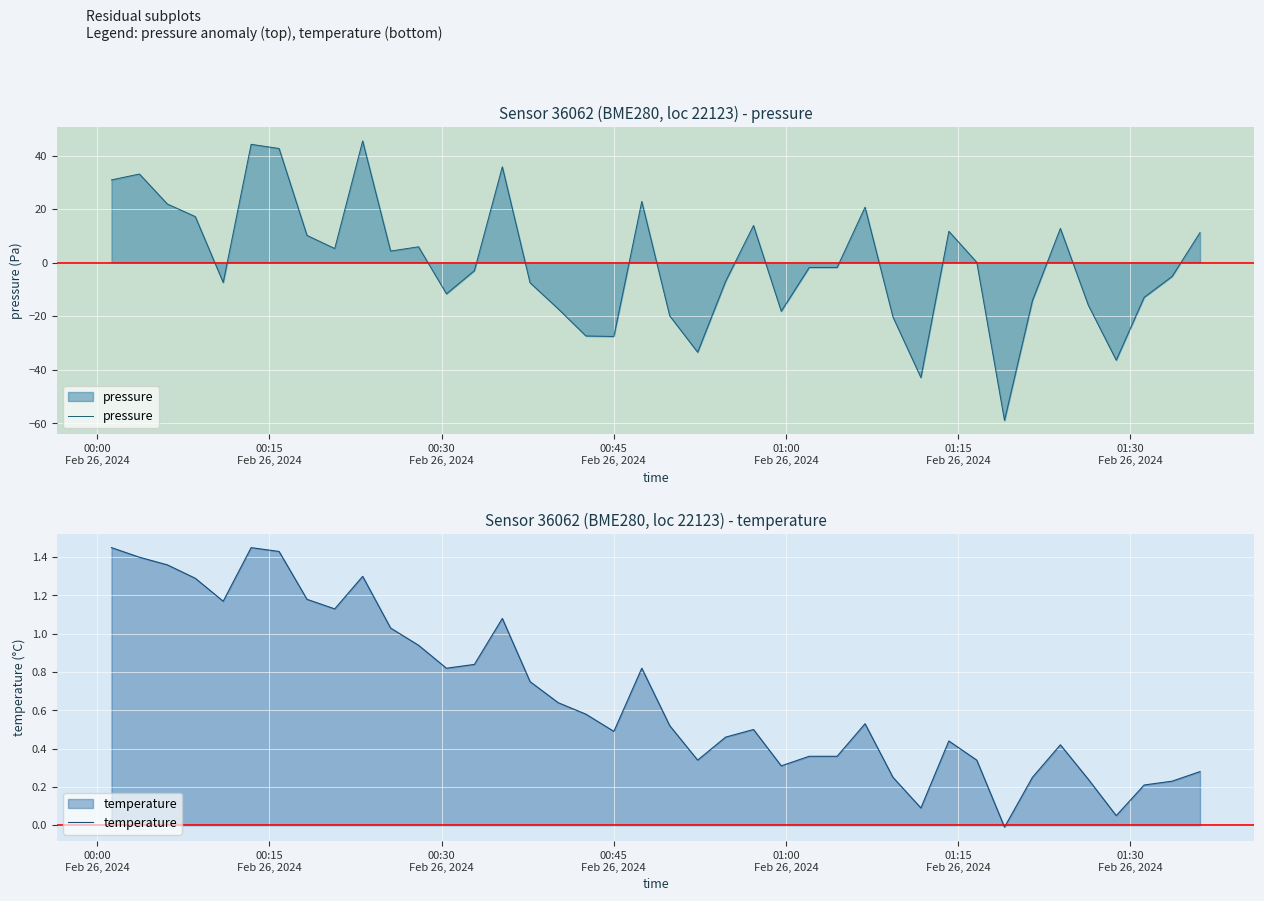

What are all the series names shown in the legend?

pressure, temperature